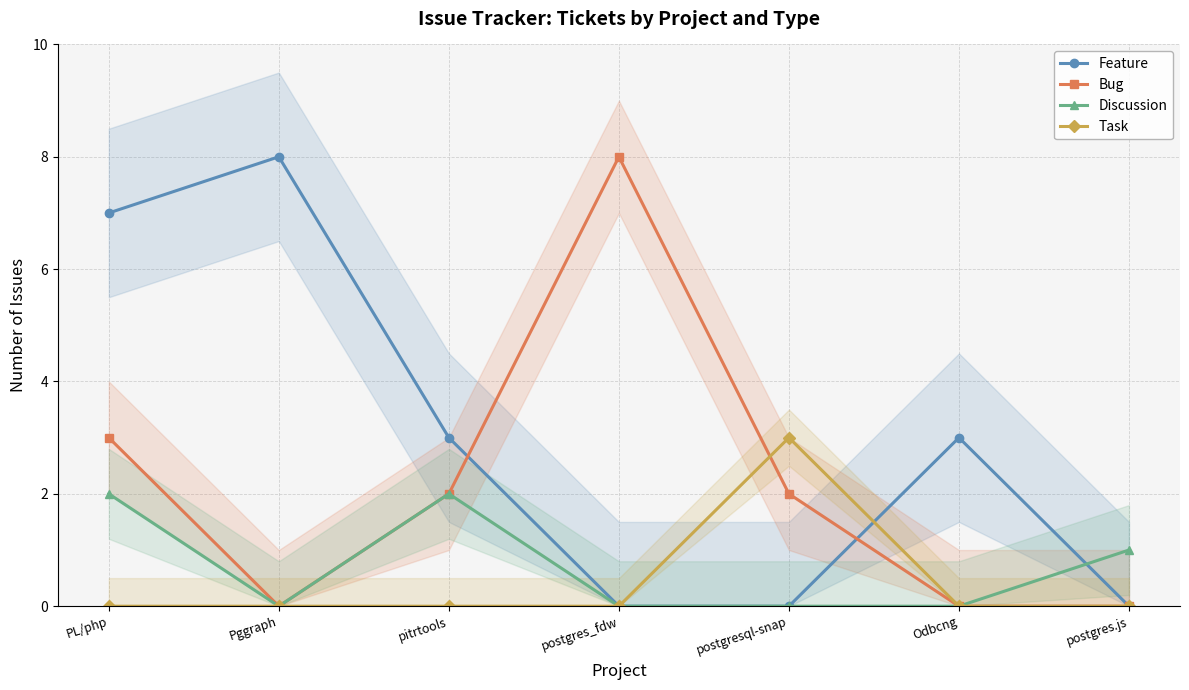

Is it true that Discussion equals 0 at postgres.js?

False